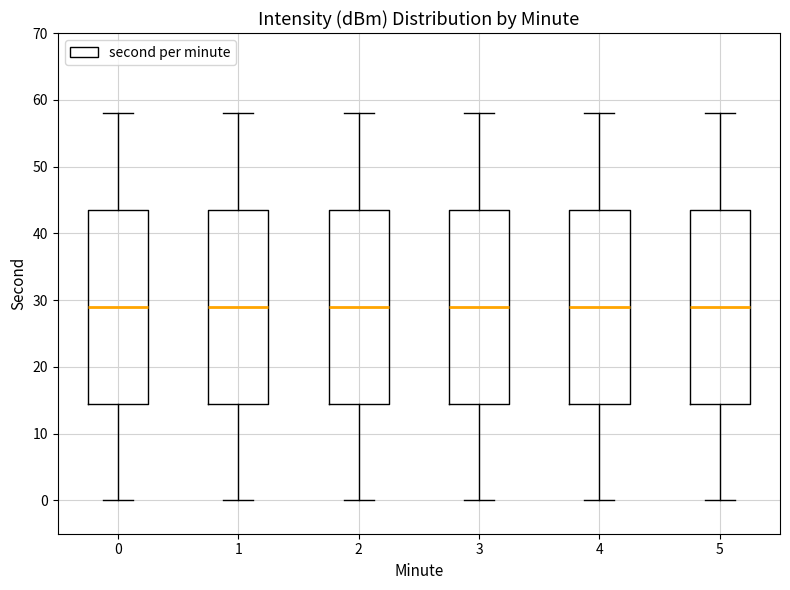

Reading left to right, read every box against the y-axis: the position of its median line, the range the box covers, and the ends of its whiskers. The values are not printed on the chart, so give them approximately, as read against the axis.

0: median 29, box 15 to 44, whiskers 0 to 58
1: median 29, box 15 to 44, whiskers 0 to 58
2: median 29, box 15 to 44, whiskers 0 to 58
3: median 29, box 15 to 44, whiskers 0 to 58
4: median 29, box 15 to 44, whiskers 0 to 58
5: median 29, box 15 to 44, whiskers 0 to 58